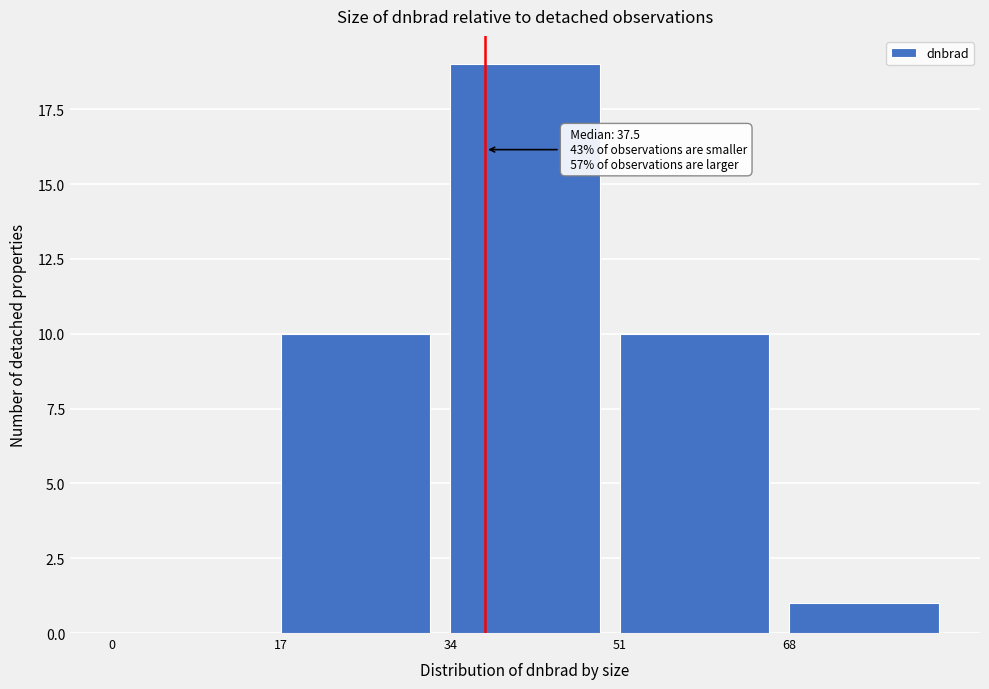

Over which range of the x-axis is the bar tallest?

34 to 51